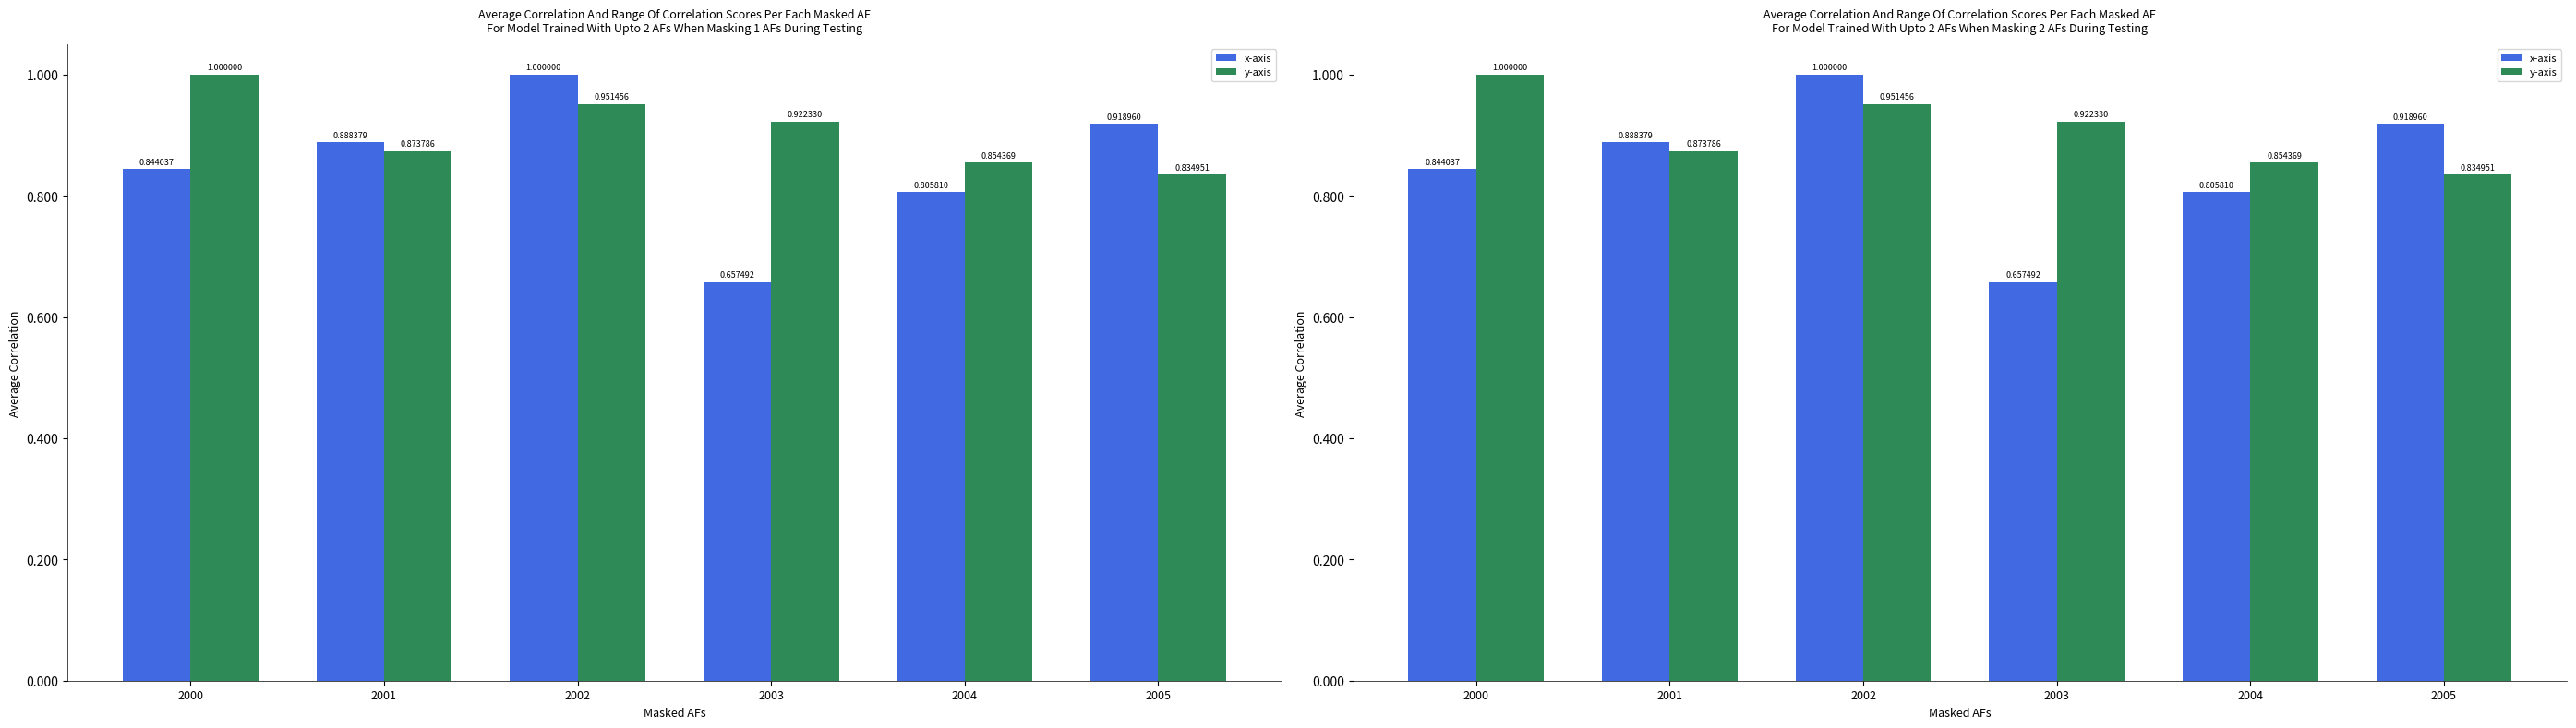

Does the chart contain any negative values?

No